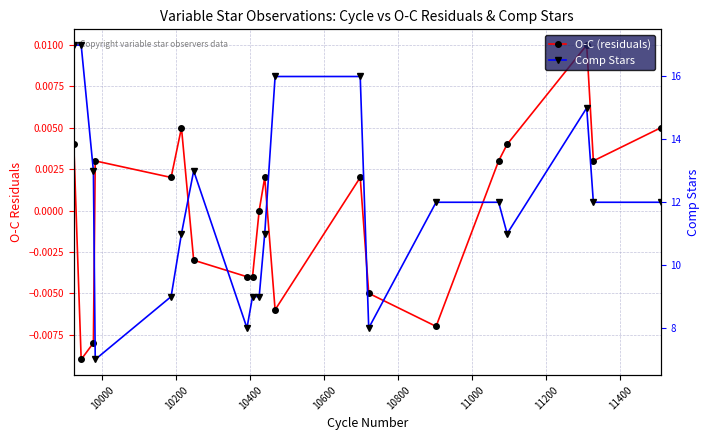

True or false: O-C (residuals) and Comp Stars intersect in this chart.

False